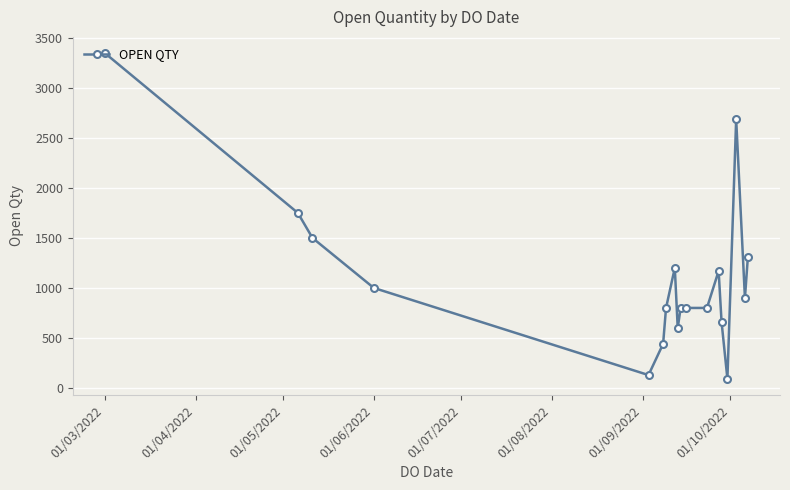

True or false: the data has more than 0 interior local peaks.

True